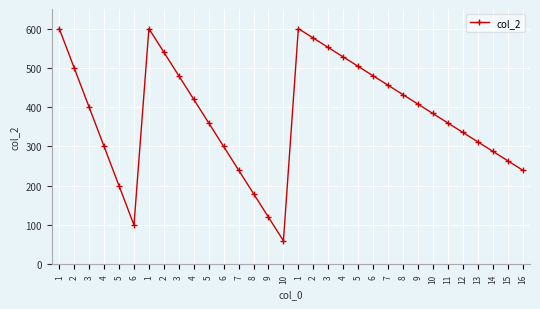

What is the minimum value shown in the chart?

60